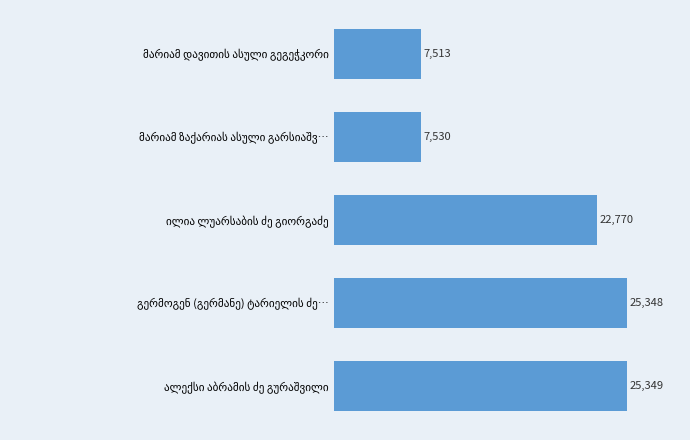

What is the maximum value shown in the chart?

25349